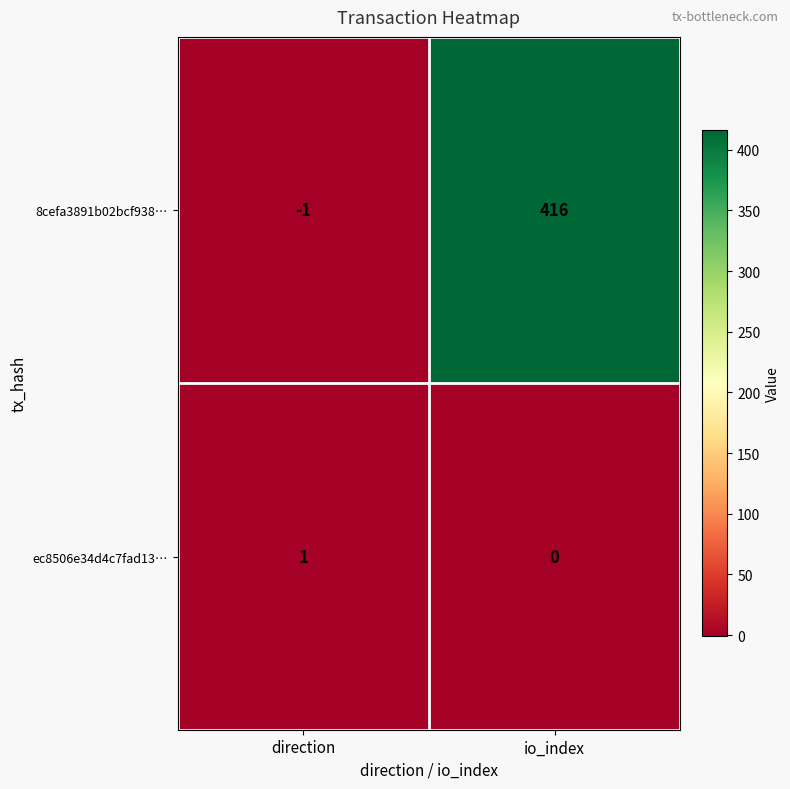

The value of 8cefa3891b02bcf938… at direction is 0. True or false?

False